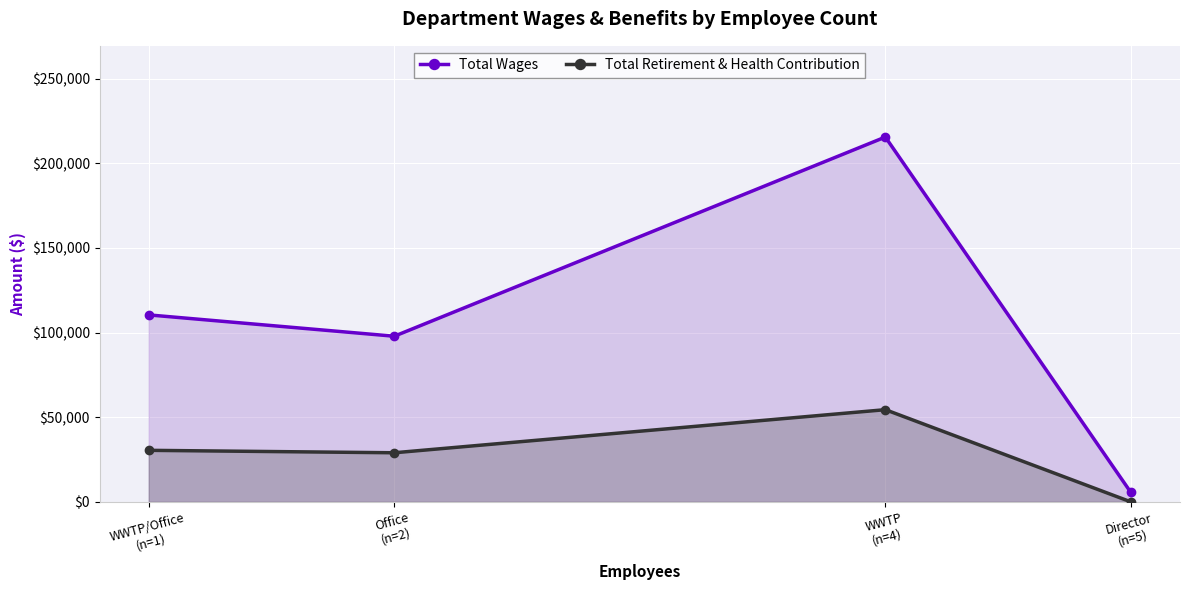

What is the sum of all Total Wages values?

429454